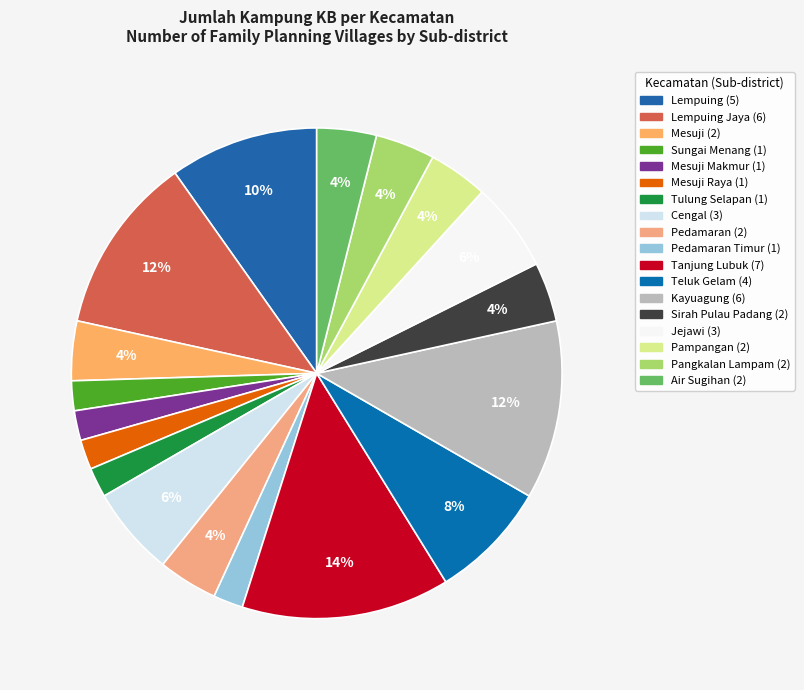

Rank the categories by value from highest to lowest.

Tanjung Lubuk, Lempuing Jaya, Kayuagung, Lempuing, Teluk Gelam, Cengal, Jejawi, Mesuji, Pedamaran, Sirah Pulau Padang, Pampangan, Pangkalan Lampam, Air Sugihan, Sungai Menang, Mesuji Makmur, Mesuji Raya, Tulung Selapan, Pedamaran Timur